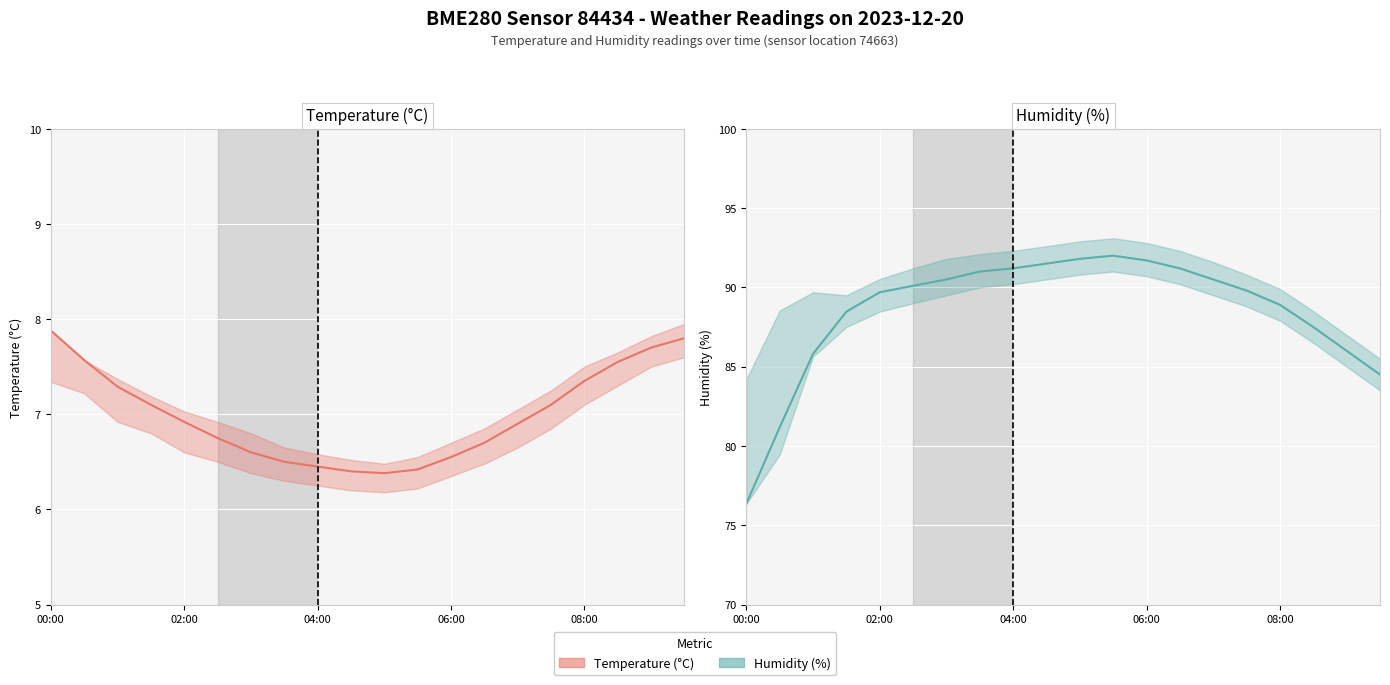

At 06:00, list the series in order from largest to smallest.

Humidity (%), Temperature (°C)